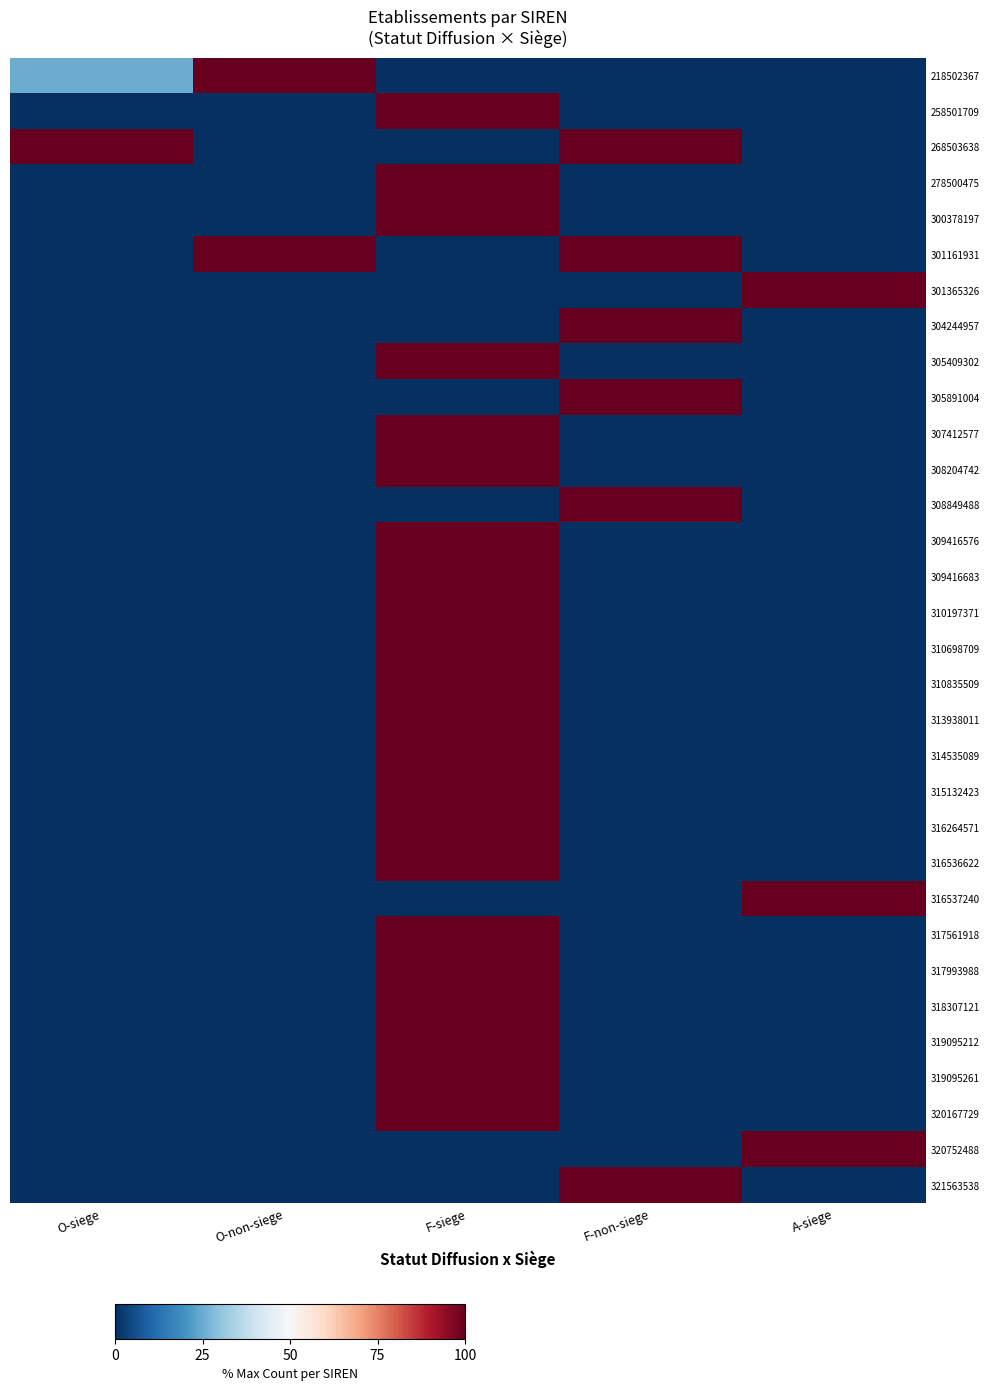

Reading right to left, transcribe all the data shown in this chart.

218502367: A-siege=0	F-non-siege=0	F-siege=0	O-non-siege=100	O-siege=25
258501709: A-siege=0	F-non-siege=0	F-siege=100	O-non-siege=0	O-siege=0
268503638: A-siege=0	F-non-siege=100	F-siege=0	O-non-siege=0	O-siege=100
278500475: A-siege=0	F-non-siege=0	F-siege=100	O-non-siege=0	O-siege=0
300378197: A-siege=0	F-non-siege=0	F-siege=100	O-non-siege=0	O-siege=0
301161931: A-siege=0	F-non-siege=100	F-siege=0	O-non-siege=100	O-siege=0
301365326: A-siege=100	F-non-siege=0	F-siege=0	O-non-siege=0	O-siege=0
304244957: A-siege=0	F-non-siege=100	F-siege=0	O-non-siege=0	O-siege=0
305409302: A-siege=0	F-non-siege=0	F-siege=100	O-non-siege=0	O-siege=0
305891004: A-siege=0	F-non-siege=100	F-siege=0	O-non-siege=0	O-siege=0
307412577: A-siege=0	F-non-siege=0	F-siege=100	O-non-siege=0	O-siege=0
308204742: A-siege=0	F-non-siege=0	F-siege=100	O-non-siege=0	O-siege=0
308849488: A-siege=0	F-non-siege=100	F-siege=0	O-non-siege=0	O-siege=0
309416576: A-siege=0	F-non-siege=0	F-siege=100	O-non-siege=0	O-siege=0
309416683: A-siege=0	F-non-siege=0	F-siege=100	O-non-siege=0	O-siege=0
310197371: A-siege=0	F-non-siege=0	F-siege=100	O-non-siege=0	O-siege=0
310698709: A-siege=0	F-non-siege=0	F-siege=100	O-non-siege=0	O-siege=0
310835509: A-siege=0	F-non-siege=0	F-siege=100	O-non-siege=0	O-siege=0
313938011: A-siege=0	F-non-siege=0	F-siege=100	O-non-siege=0	O-siege=0
314535089: A-siege=0	F-non-siege=0	F-siege=100	O-non-siege=0	O-siege=0
315132423: A-siege=0	F-non-siege=0	F-siege=100	O-non-siege=0	O-siege=0
316264571: A-siege=0	F-non-siege=0	F-siege=100	O-non-siege=0	O-siege=0
316536622: A-siege=0	F-non-siege=0	F-siege=100	O-non-siege=0	O-siege=0
316537240: A-siege=100	F-non-siege=0	F-siege=0	O-non-siege=0	O-siege=0
317561918: A-siege=0	F-non-siege=0	F-siege=100	O-non-siege=0	O-siege=0
317993988: A-siege=0	F-non-siege=0	F-siege=100	O-non-siege=0	O-siege=0
318307121: A-siege=0	F-non-siege=0	F-siege=100	O-non-siege=0	O-siege=0
319095212: A-siege=0	F-non-siege=0	F-siege=100	O-non-siege=0	O-siege=0
319095261: A-siege=0	F-non-siege=0	F-siege=100	O-non-siege=0	O-siege=0
320167729: A-siege=0	F-non-siege=0	F-siege=100	O-non-siege=0	O-siege=0
320752488: A-siege=100	F-non-siege=0	F-siege=0	O-non-siege=0	O-siege=0
321563538: A-siege=0	F-non-siege=100	F-siege=0	O-non-siege=0	O-siege=0